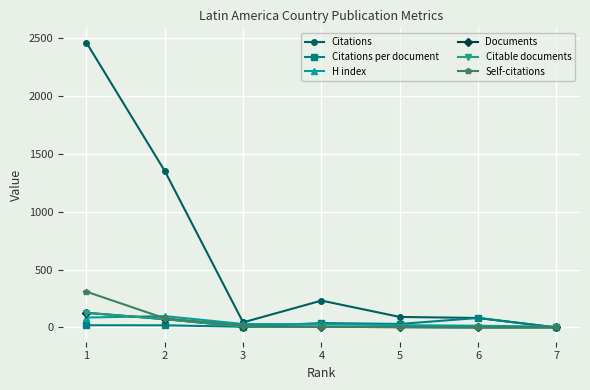

What is the total value across all series at 2?

1690.8